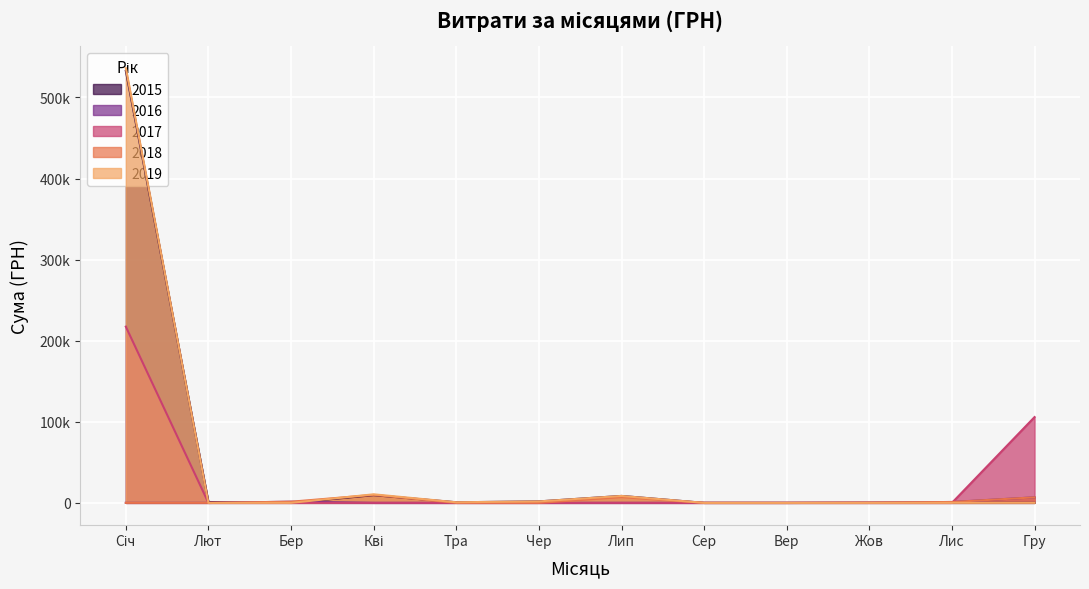

Where is the first local minimum for 2017?

1